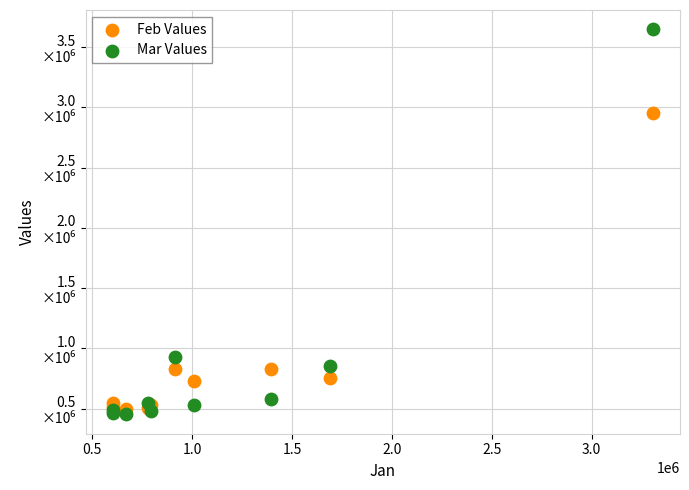

Which series reaches the minimum Y coordinate?

Mar Values